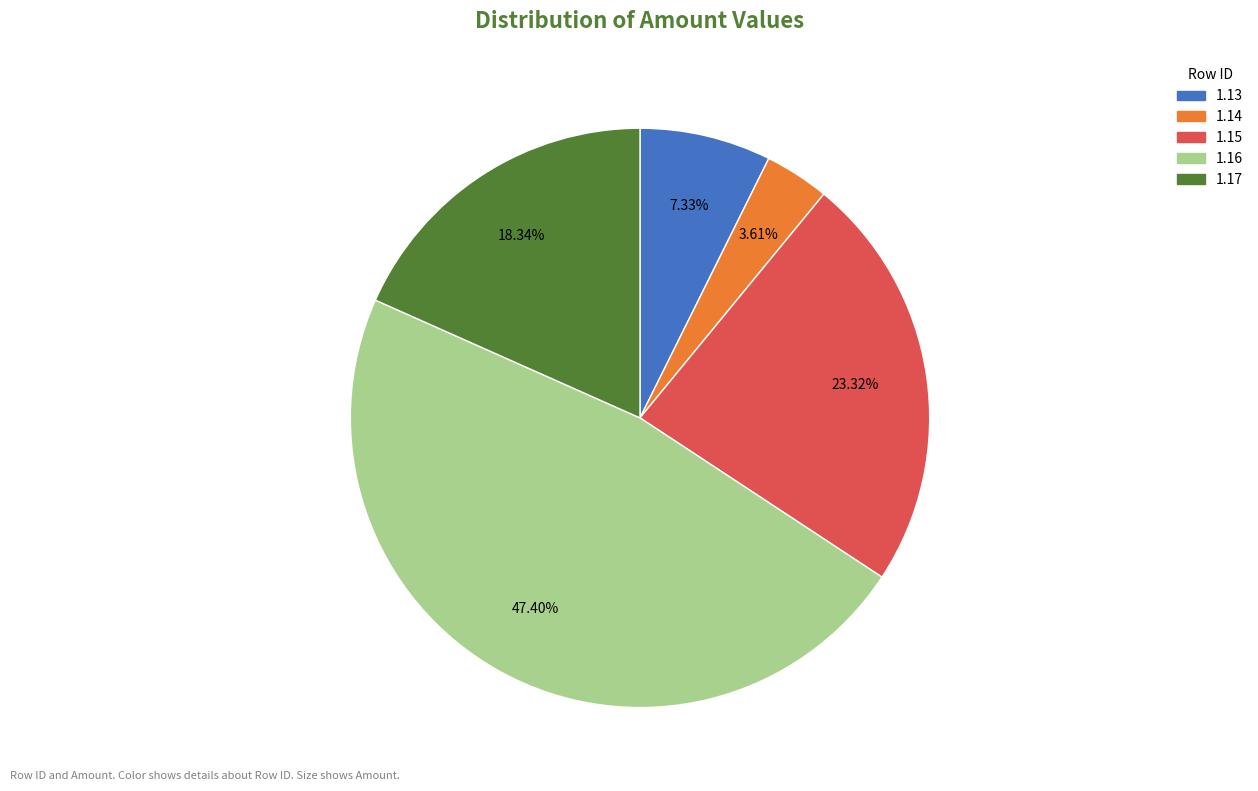

To the nearest percent, what percentage of the pie is 1.17?

18%